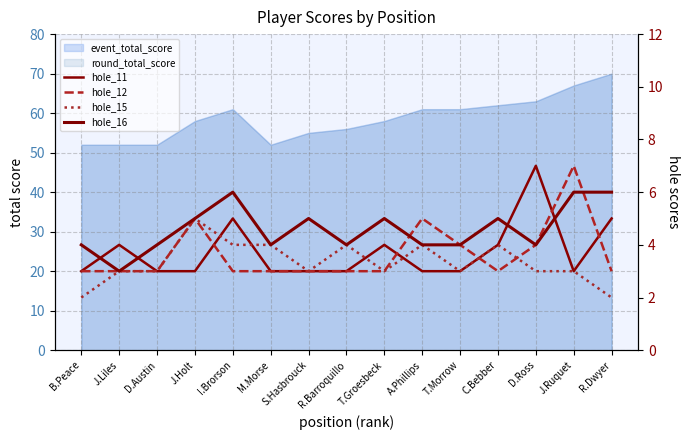

The value of hole_12 at B.Peace is 3. True or false?

True